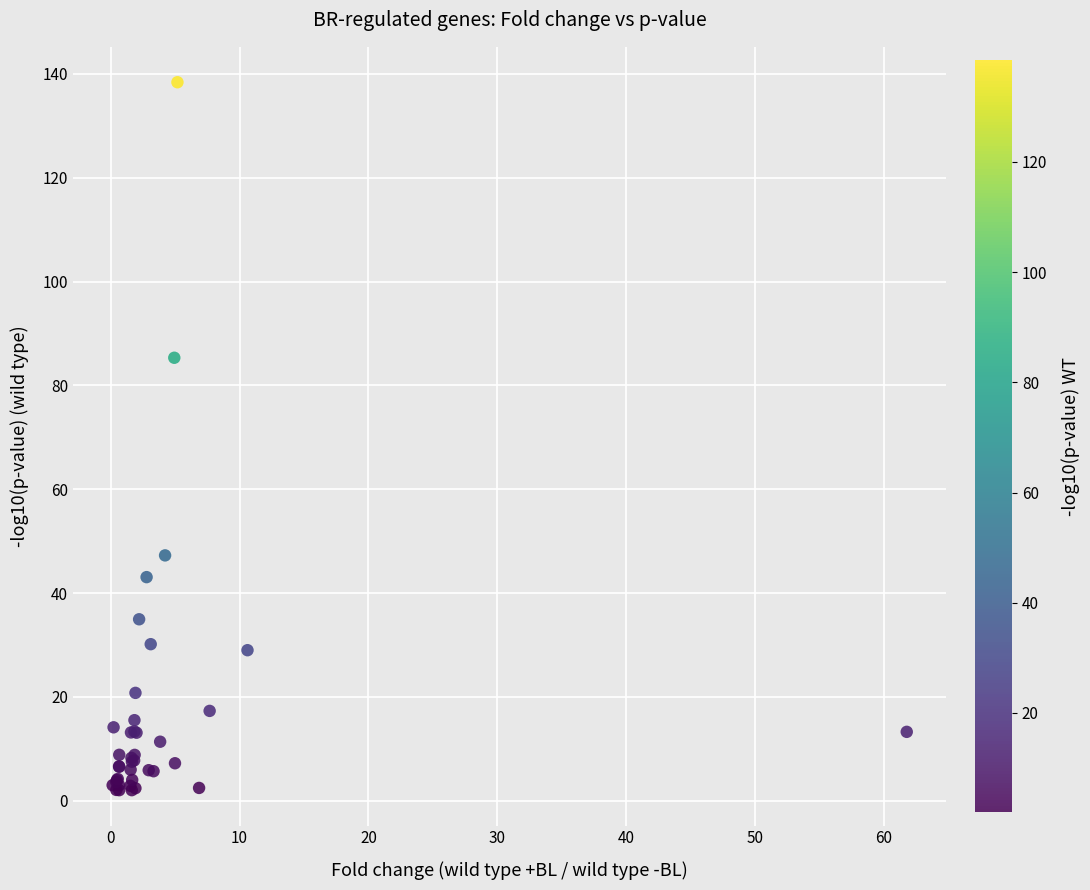

What Y value in the scatter plot is closest to 70?

85.3